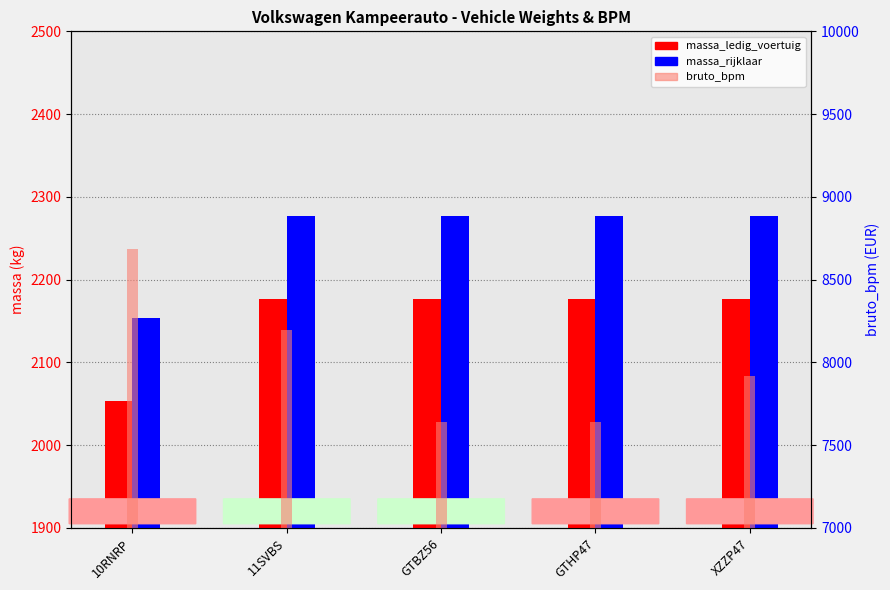

True or false: massa_ledig_voertuig has a value of 874 at 10RNRP.

False